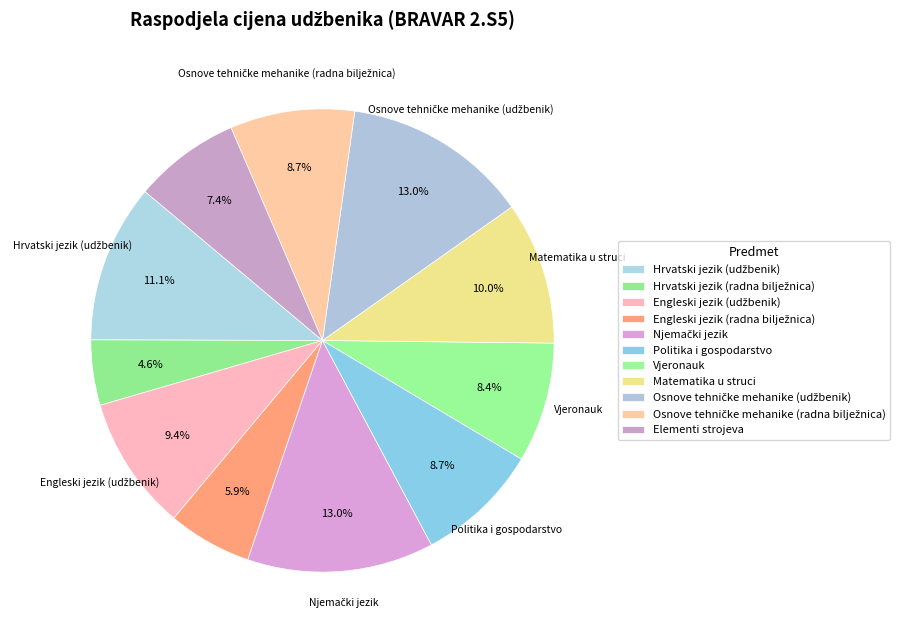

Is the sum of Matematika u struci and Engleski jezik (radna bilježnica) greater than half?

No